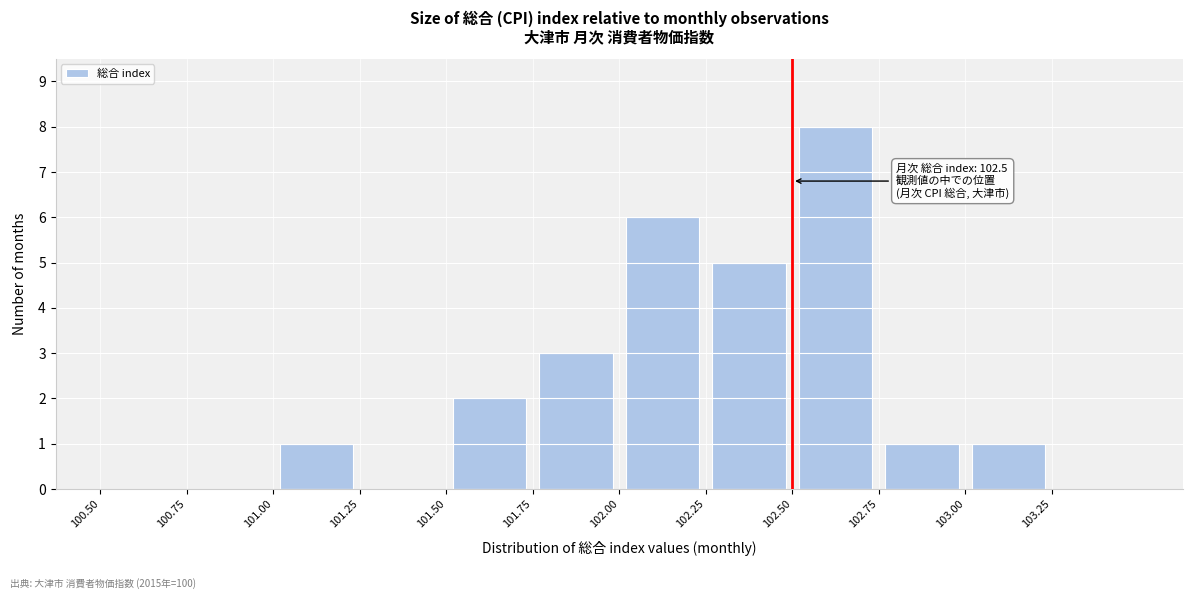

Over which range of the x-axis is the bar tallest?

102.50 to 102.75